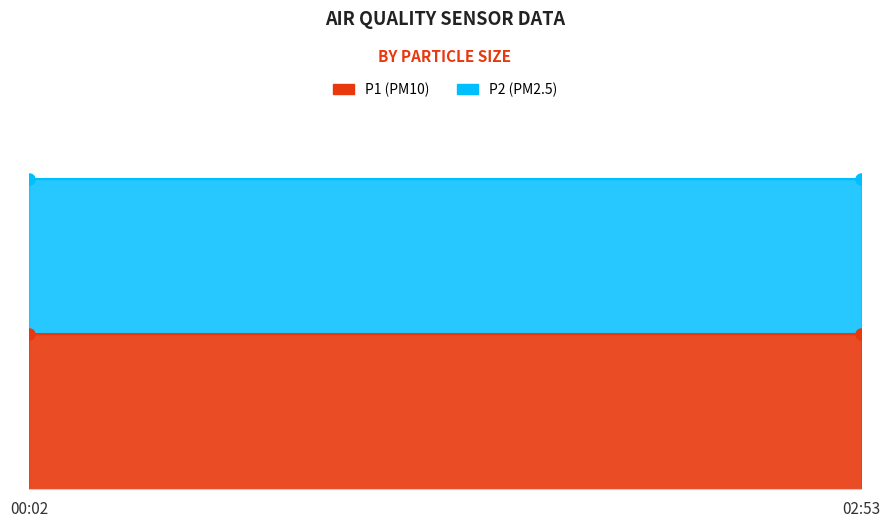

True or false: P1 and P2 cross at least once.

False